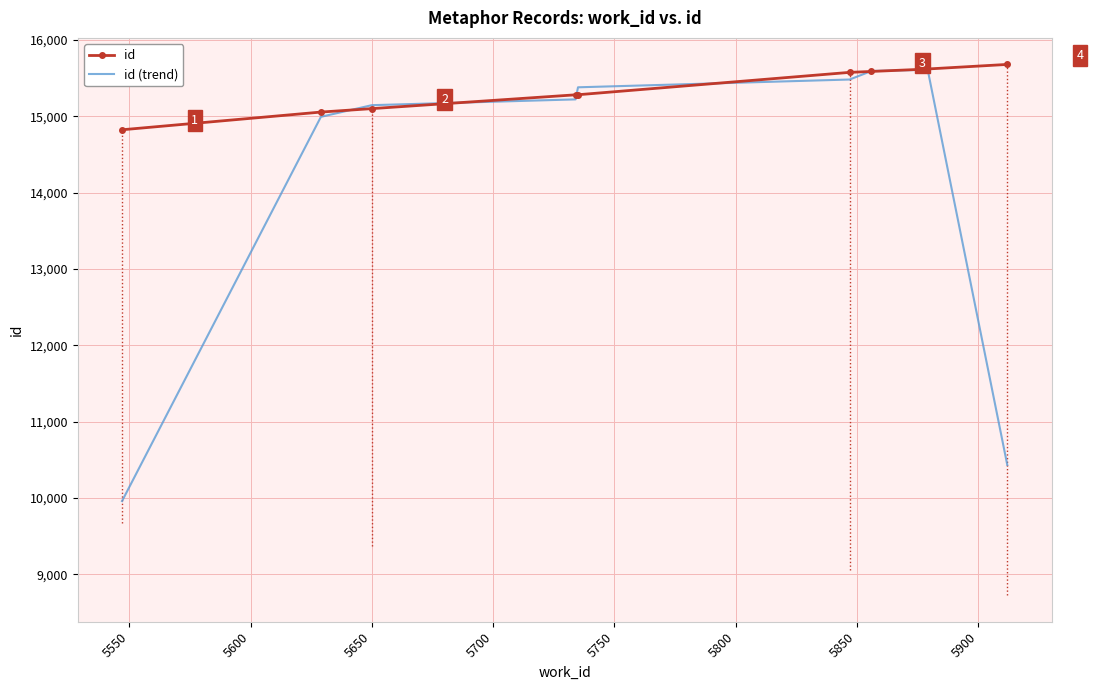

What is the lowest value of the id series?

14824.0